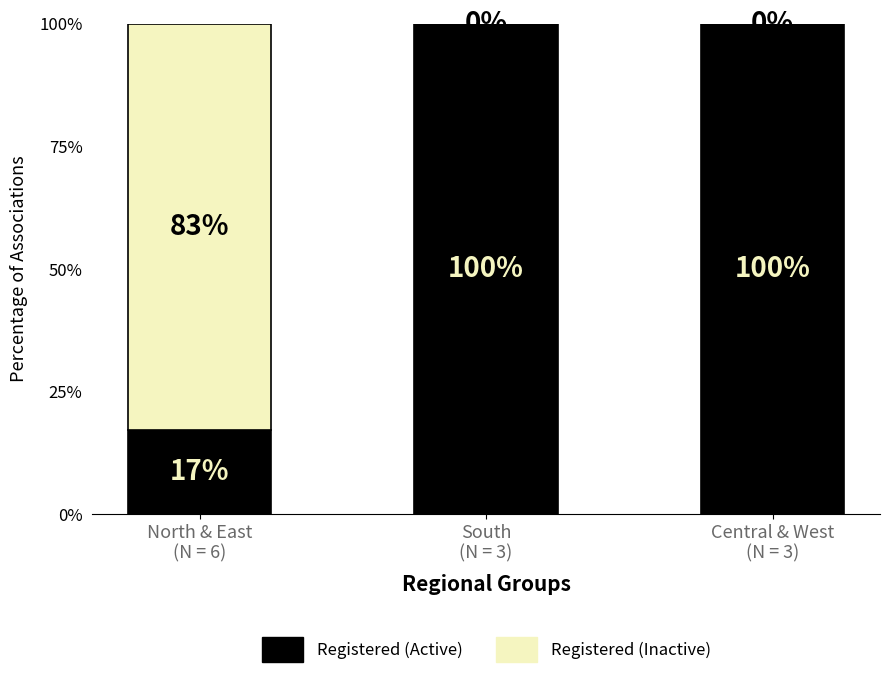

What are all the series names shown in the legend?

Registered (Active), Registered (Inactive)